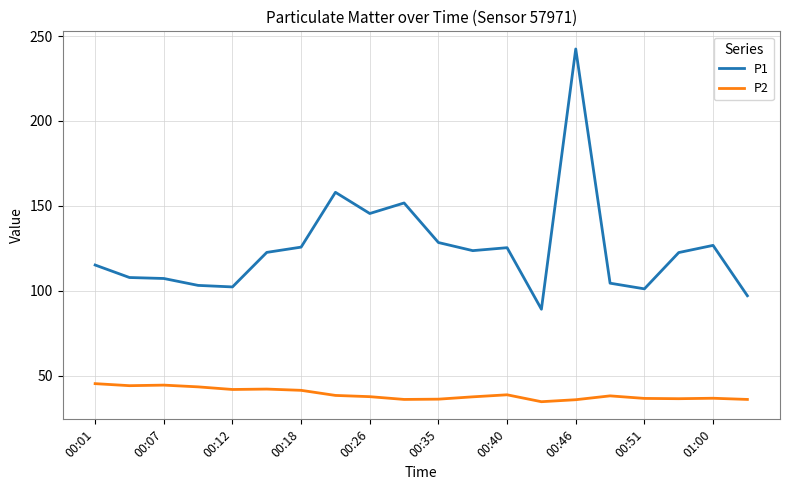

Which series has the largest total across all categories?

P1